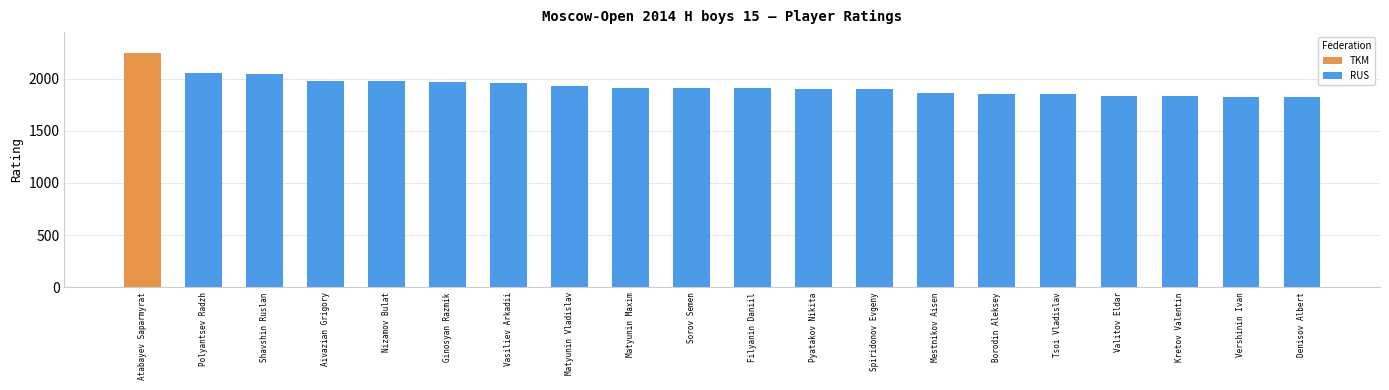

What is the difference between the maximum and minimum values in the RUS series?

234